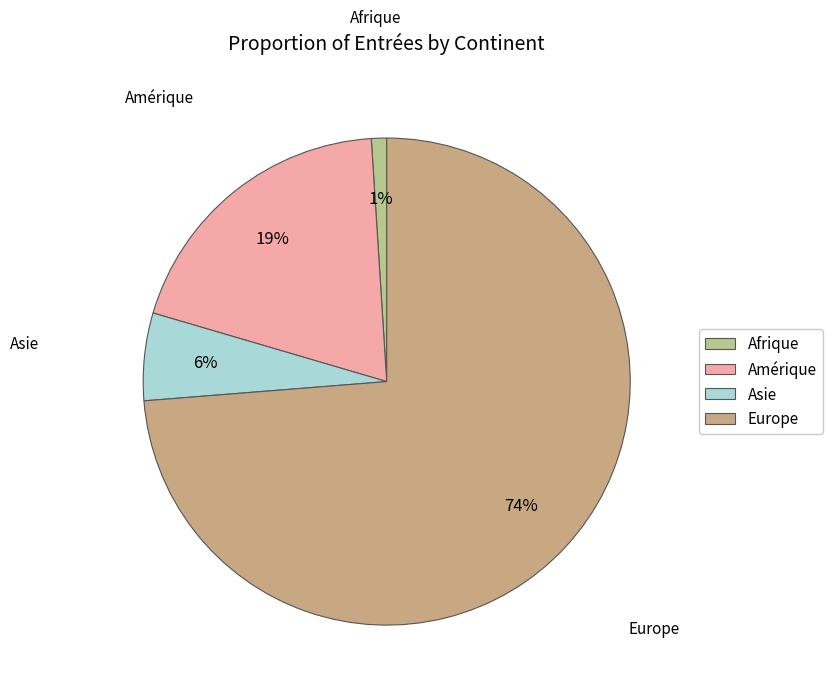

Which category has the smallest portion of the pie?

Afrique